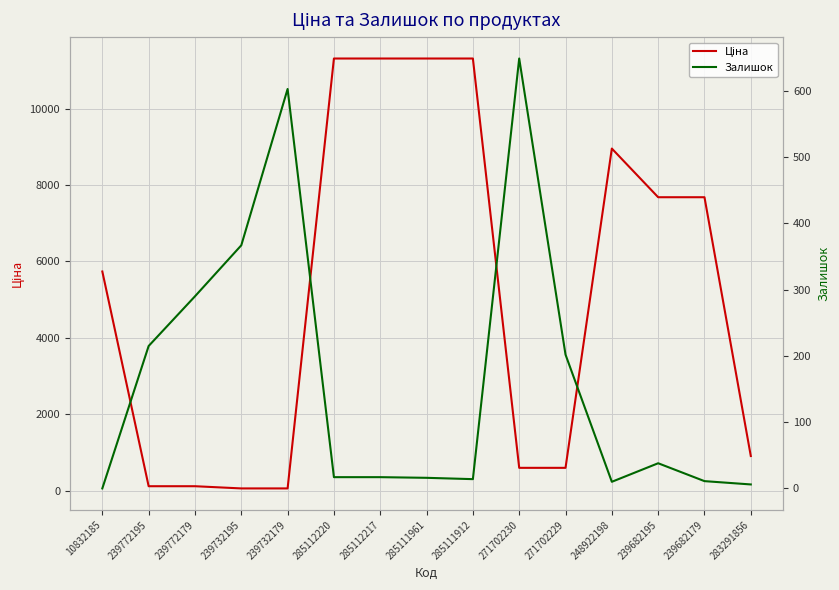

Which series has the widest spread of values?

Ціна